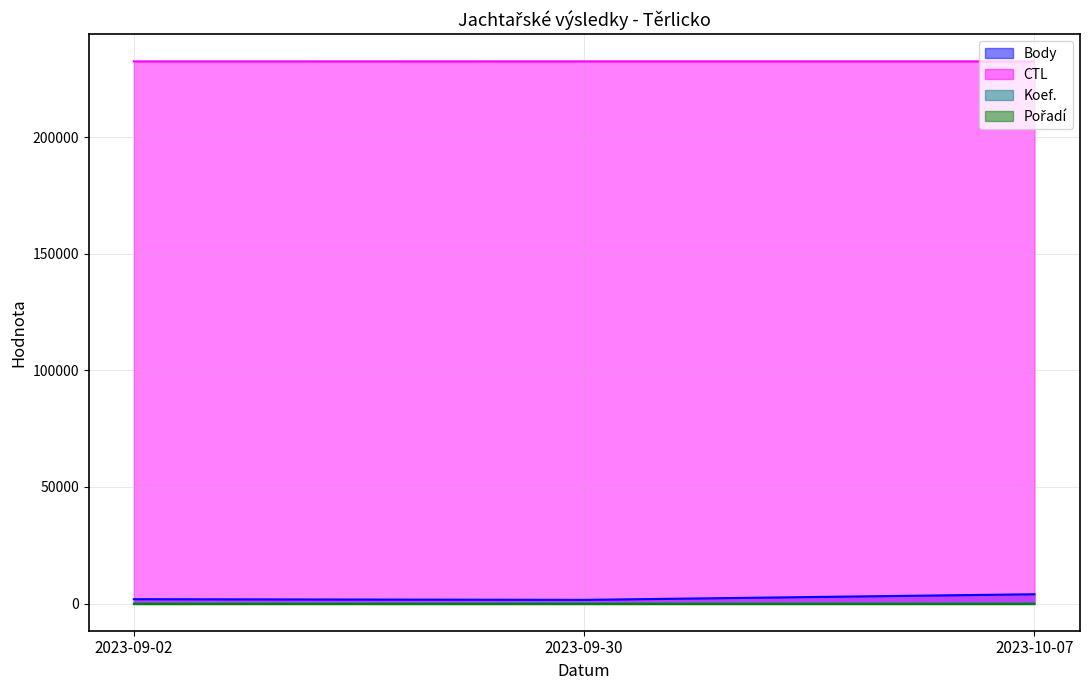

Is the value of Koef. at 2023-10-07 greater than the value of Pořadí at 2023-09-02?

Yes